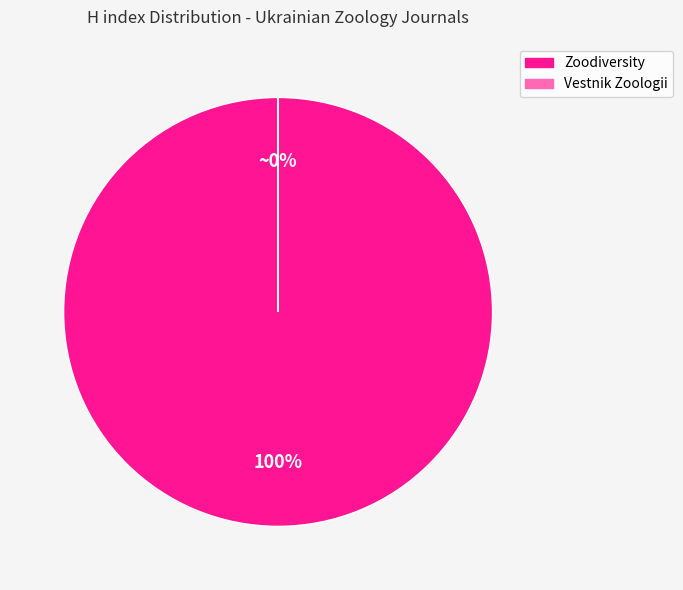

How many segments does this pie chart have?

2